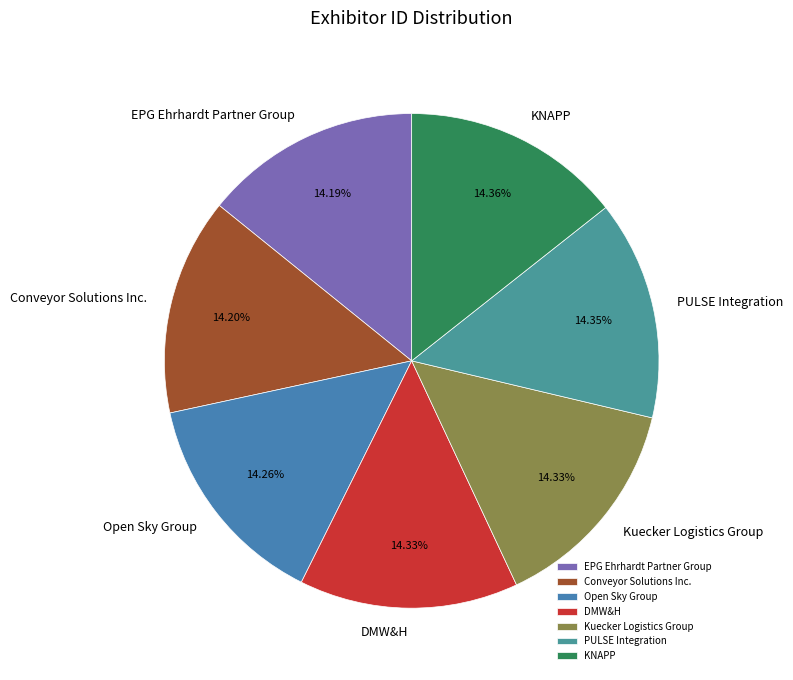

Is there any slice that represents more than half of the pie?

No